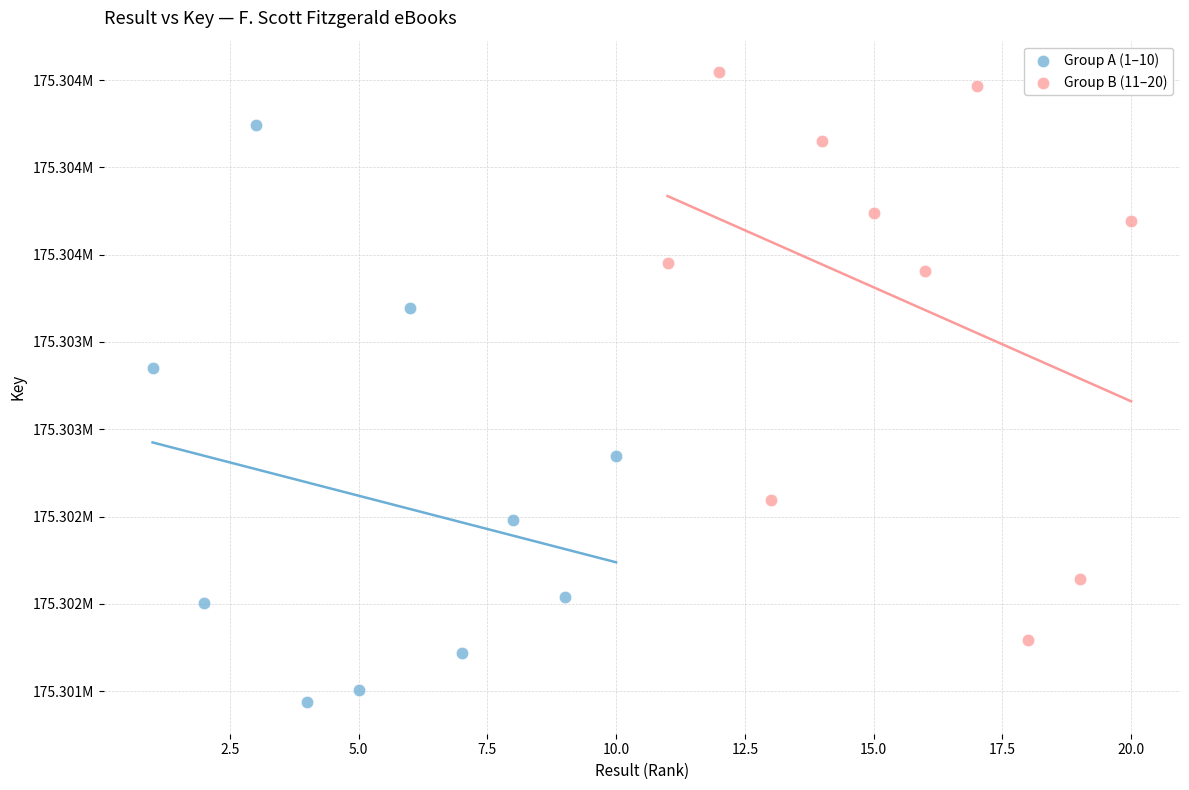

Which series has the largest Y range (max minus min)?

Group A (1–10)